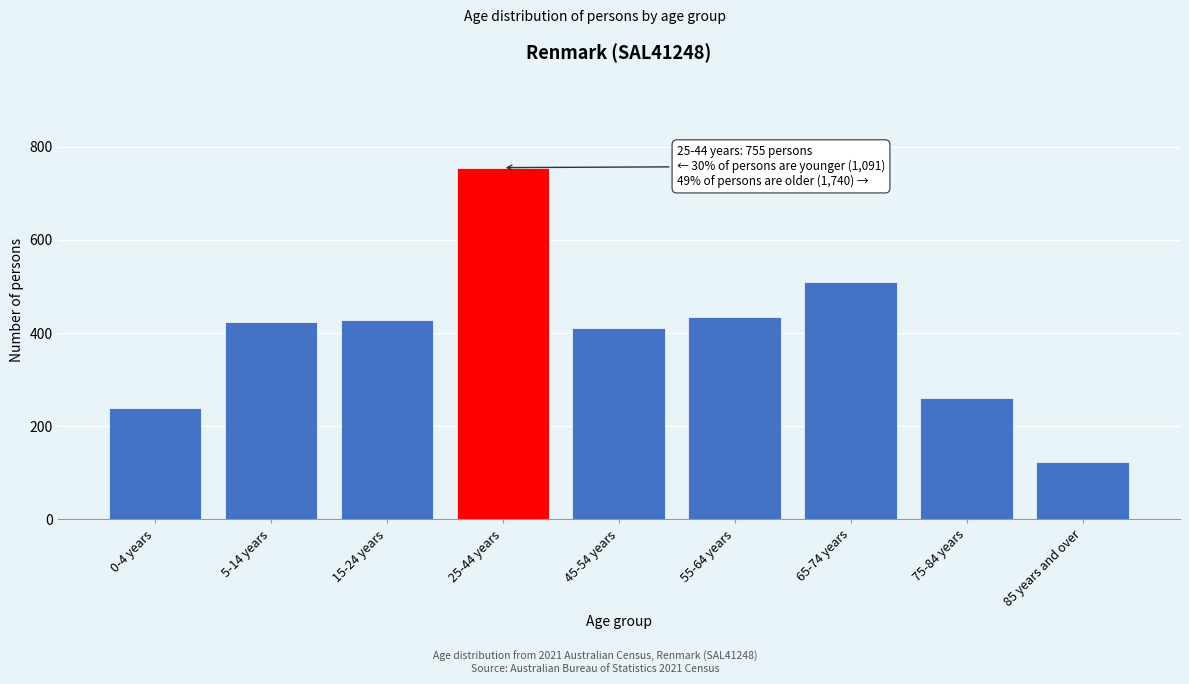

Approximately how many times larger is the value at 55-64 years compared to 85 years and over?

3.5